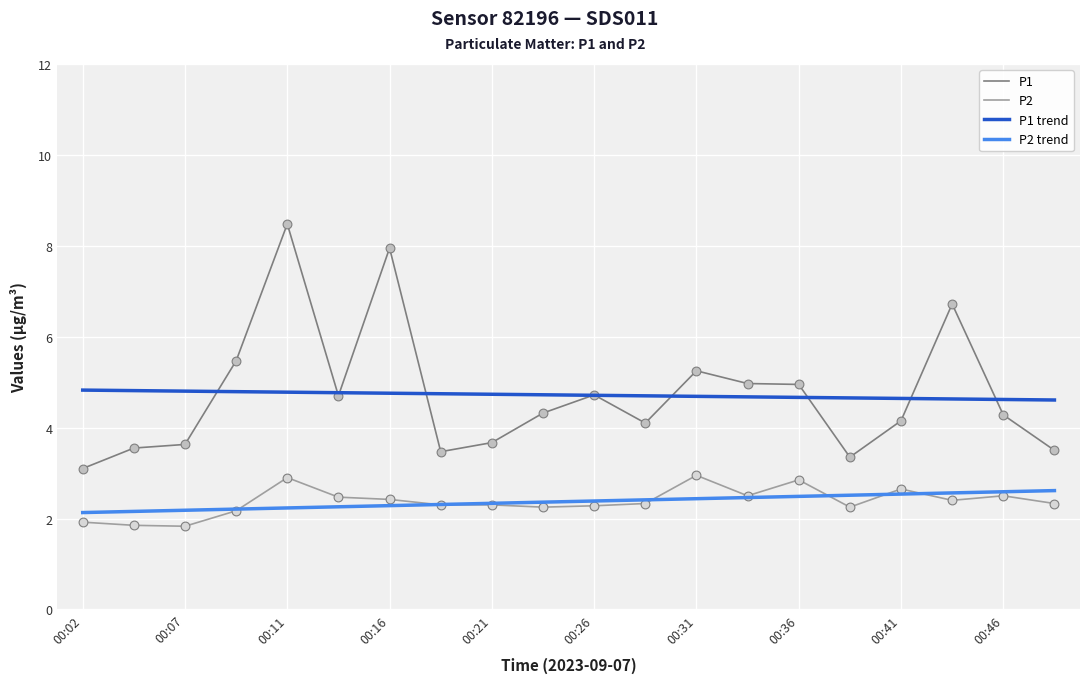

True or false: P1 and P2 trend cross at least once.

False